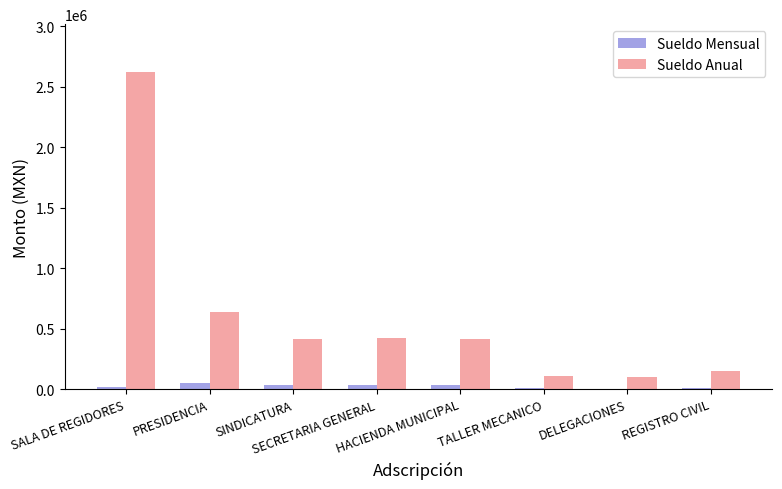

What is the sum of all Sueldo Mensual values?

198862